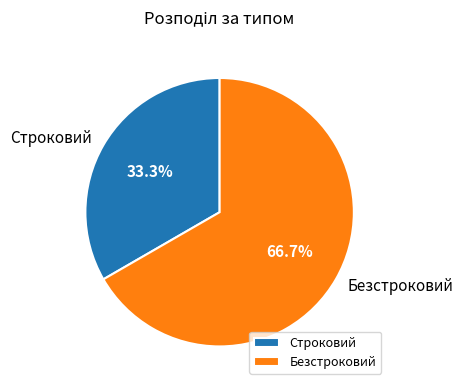

Count the number of slices in the pie.

2